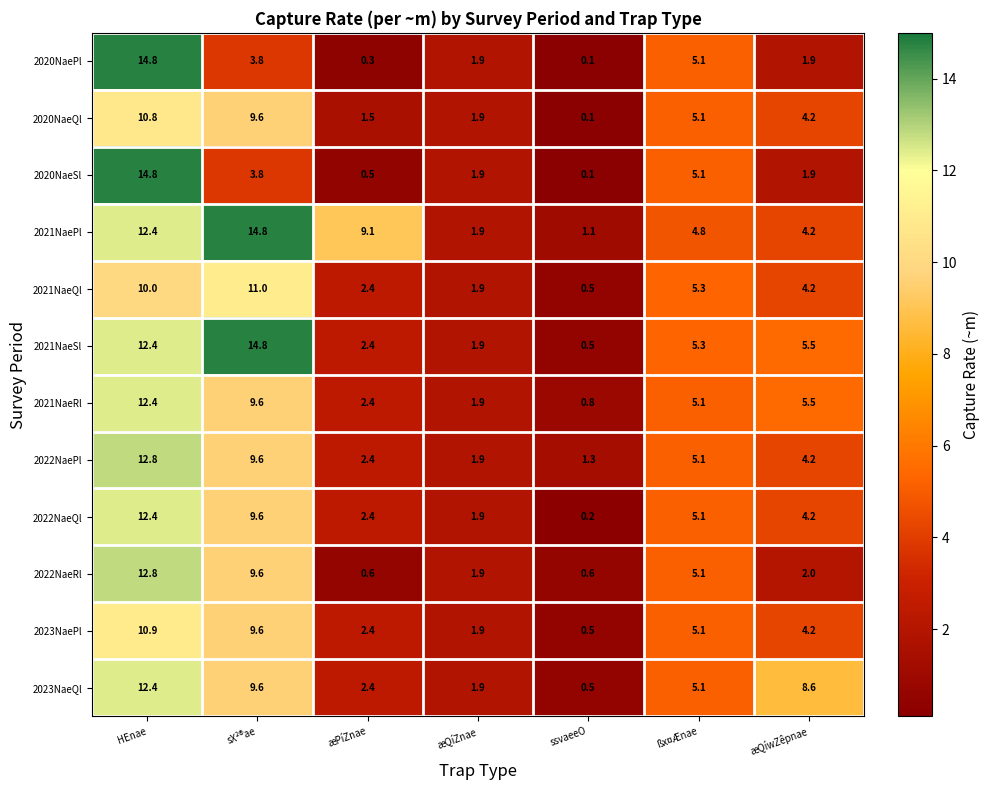

At which category does the chart reach its minimum across all series?

ssvaeeO